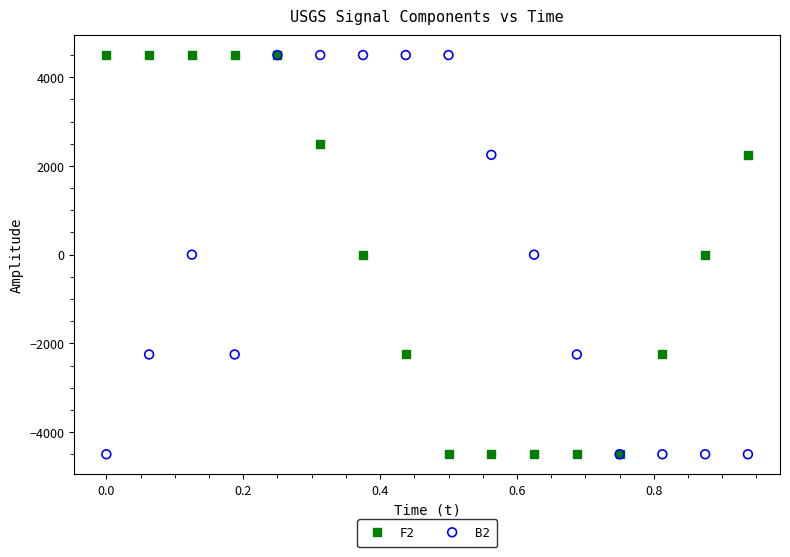

What are all the series names shown in the legend?

F2, B2